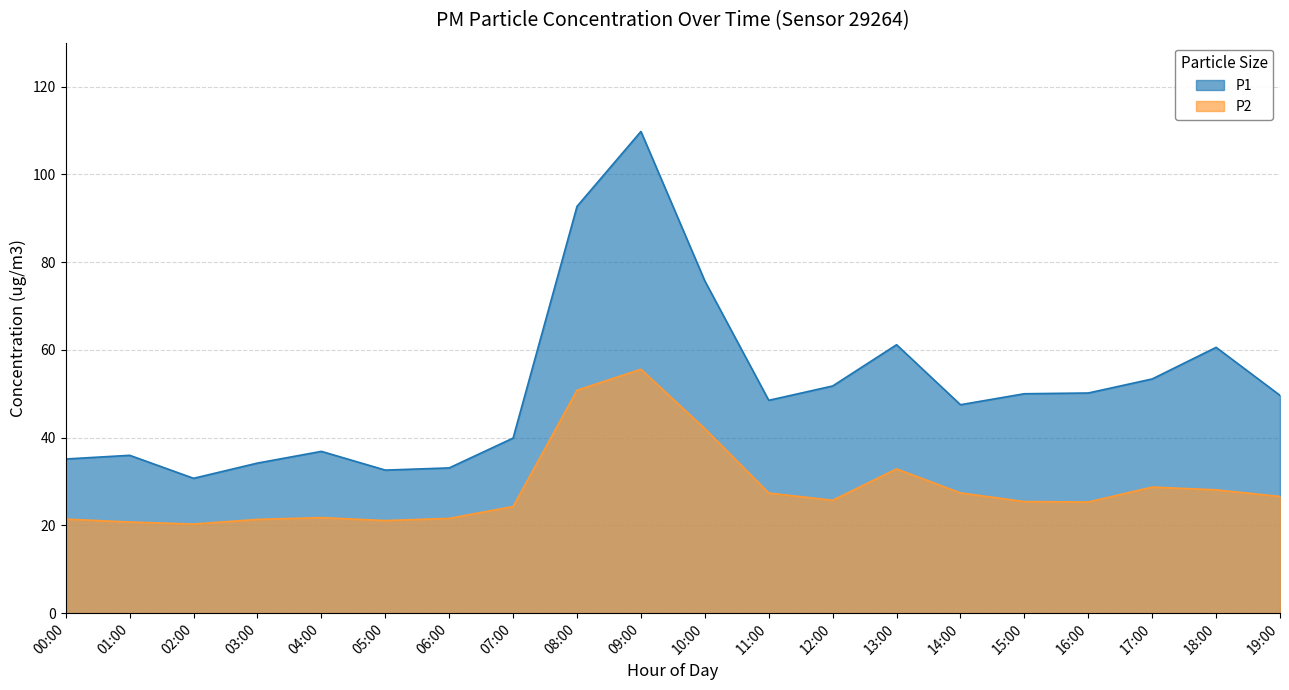

What are all the series names shown in the legend?

P1, P2